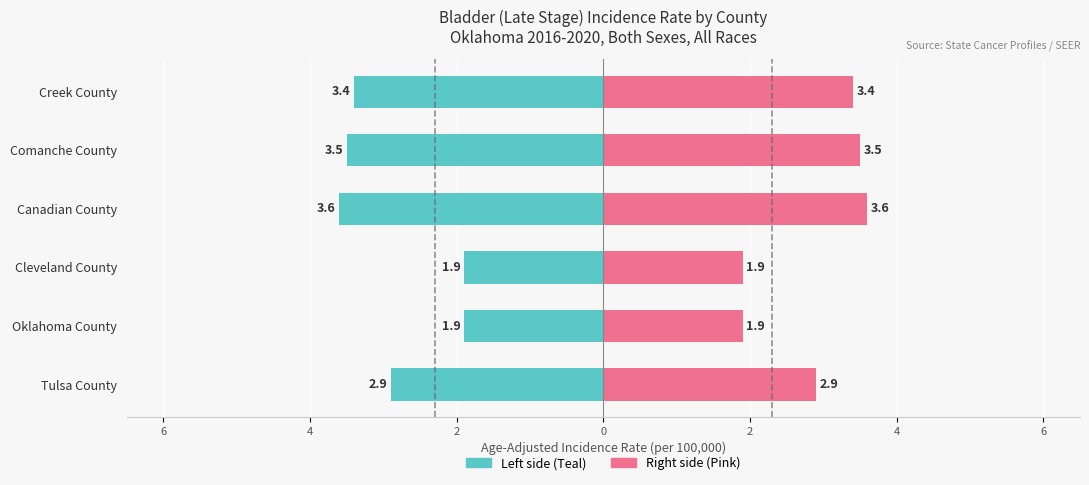

Are the bars horizontal?

Yes